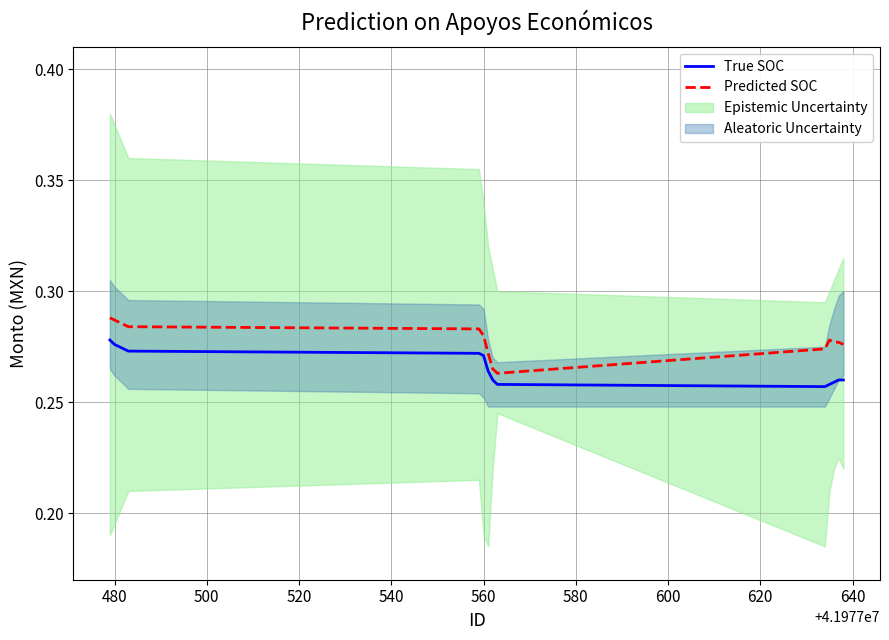

True or false: Predicted SOC and True SOC cross at least once.

False